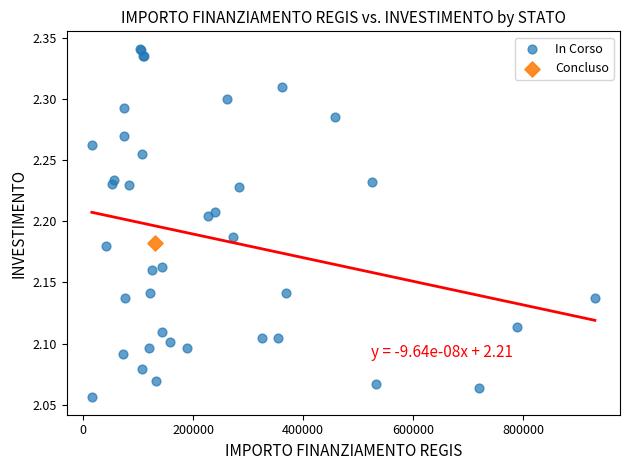

What are all the series names shown in the legend?

In Corso, Concluso